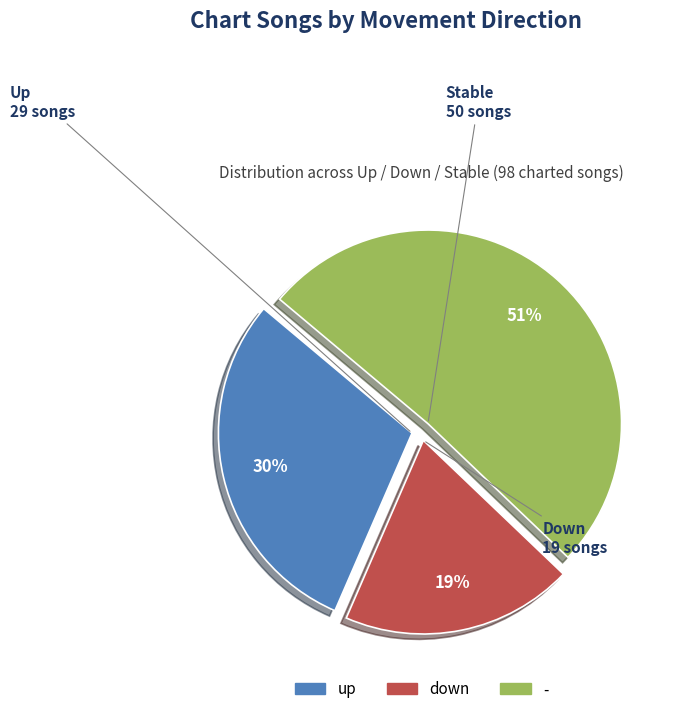

The - slice represents 51% of the pie. True or false?

True